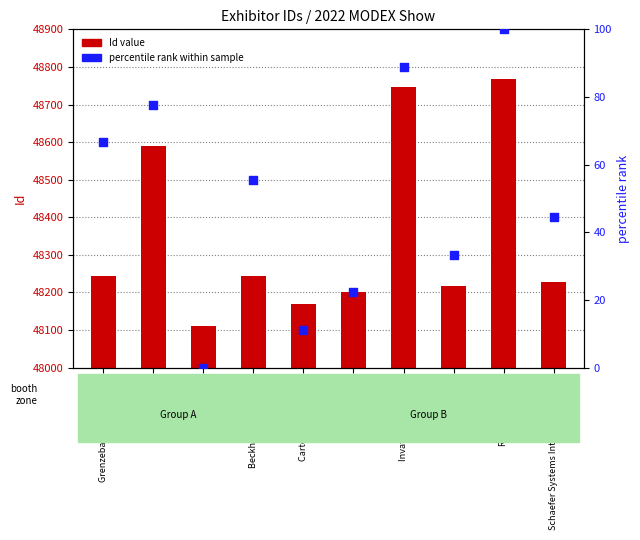

What is the total value across all series at KPI?

48251.3